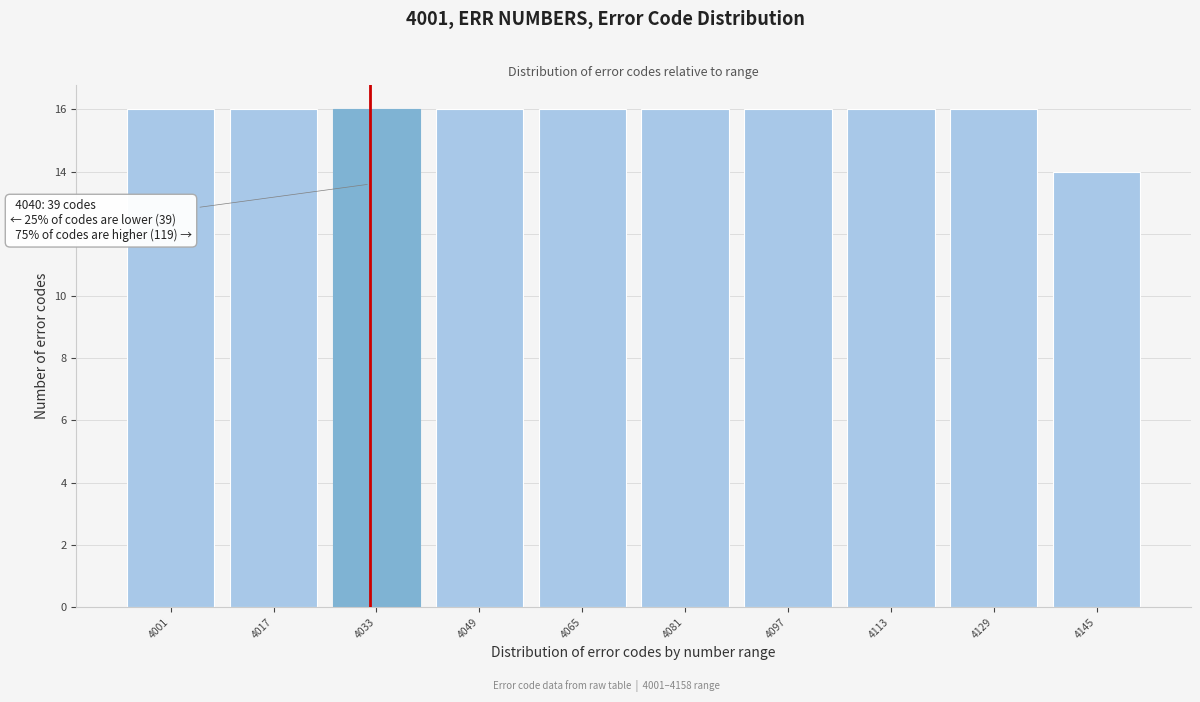

Reading left to right, list all the values displayed in this chart.

16	16	16	16	16	16	16	16	16	14